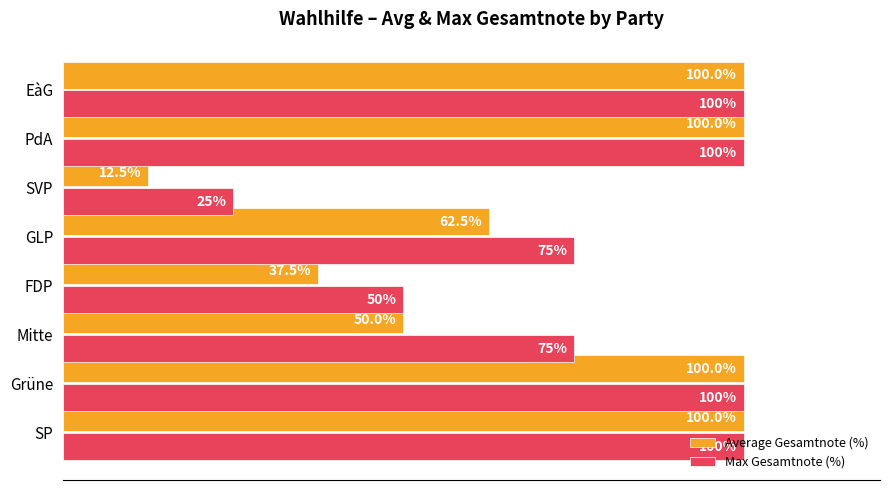

Rank the series by their average value, from lowest to highest.

Average Gesamtnote (%), Max Gesamtnote (%)